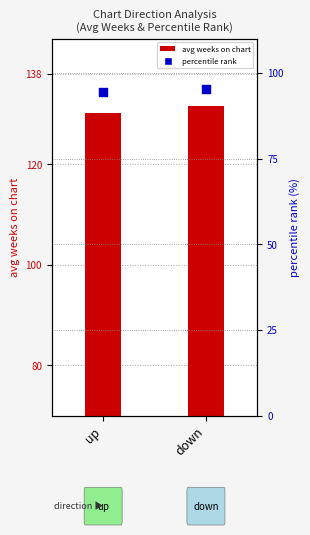

At how many categories does at least one series exceed 108?

2